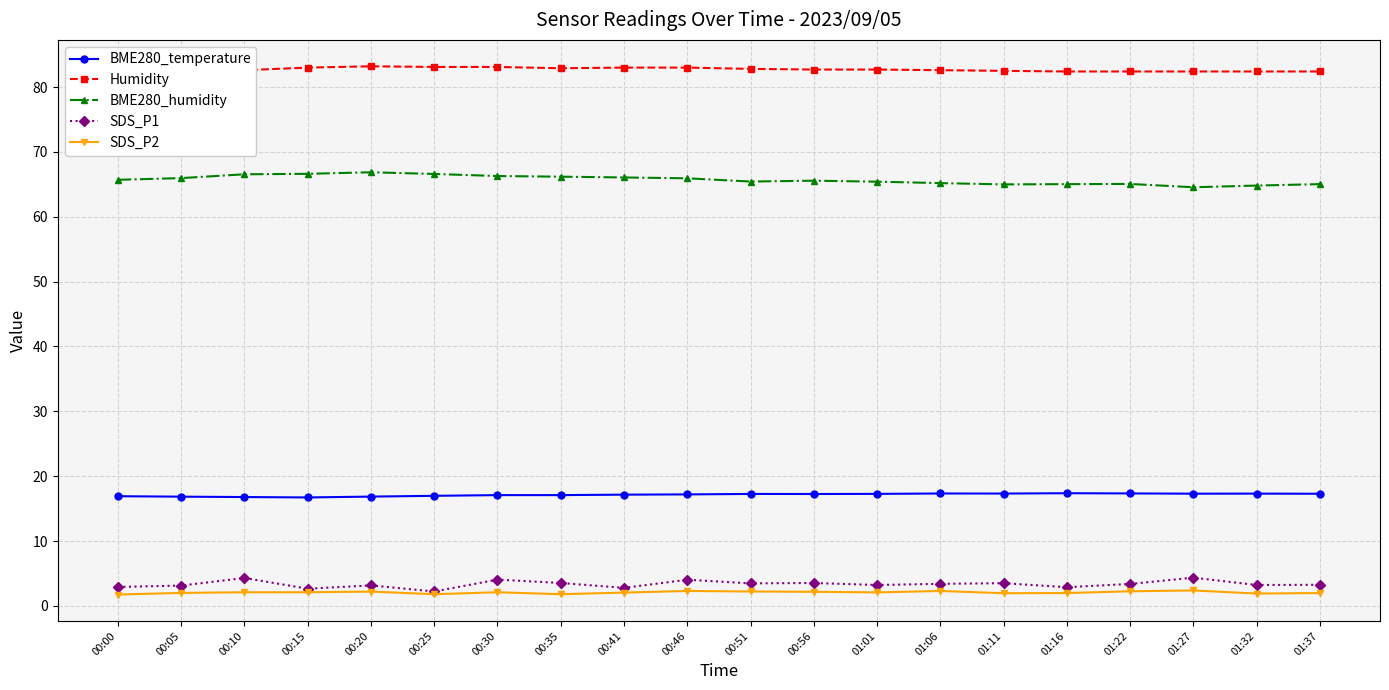

Reading left to right, what are all the values shown in this chart?

BME280_temperature: 16.9	16.8	16.8	16.7	16.9	17.0	17.1	17.1	17.1	17.2	17.3	17.2	17.3	17.3	17.3	17.4	17.3	17.3	17.3	17.3
Humidity: 82.1	82.9	82.6	83.0	83.2	83.1	83.1	82.9	83.0	83.0	82.8	82.7	82.7	82.6	82.5	82.4	82.4	82.4	82.4	82.4
BME280_humidity: 65.7	66.0	66.5	66.6	66.9	66.6	66.3	66.2	66.1	65.9	65.4	65.6	65.4	65.2	65.0	65.0	65.1	64.5	64.8	65.0
SDS_P1: 2.9	3.1	4.3	2.6	3.1	2.2	4.0	3.5	2.8	4.0	3.5	3.5	3.2	3.4	3.5	2.9	3.4	4.3	3.2	3.2
SDS_P2: 1.8	2.0	2.1	2.1	2.2	1.8	2.1	1.8	2.0	2.3	2.2	2.2	2.1	2.3	1.9	2.0	2.2	2.4	1.9	2.0